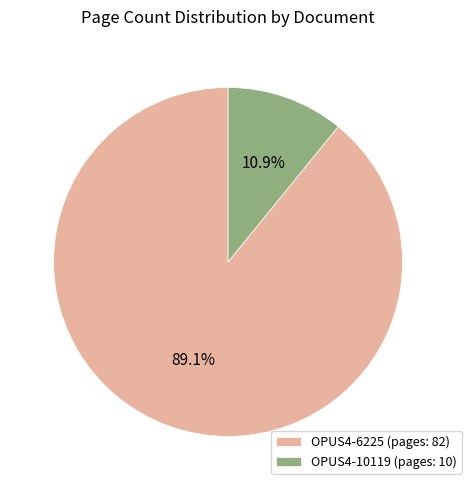

Count the number of slices in the pie.

2